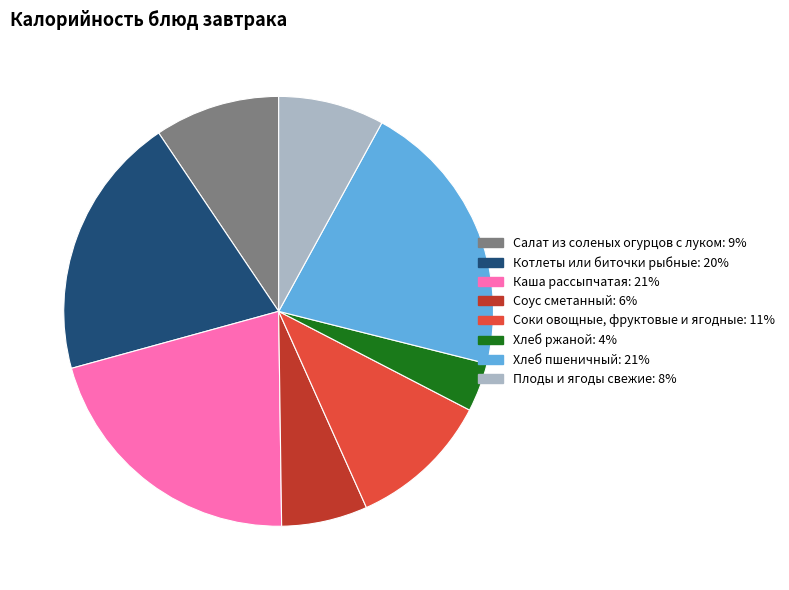

What is the smallest slice in the pie chart?

Хлеб ржаной